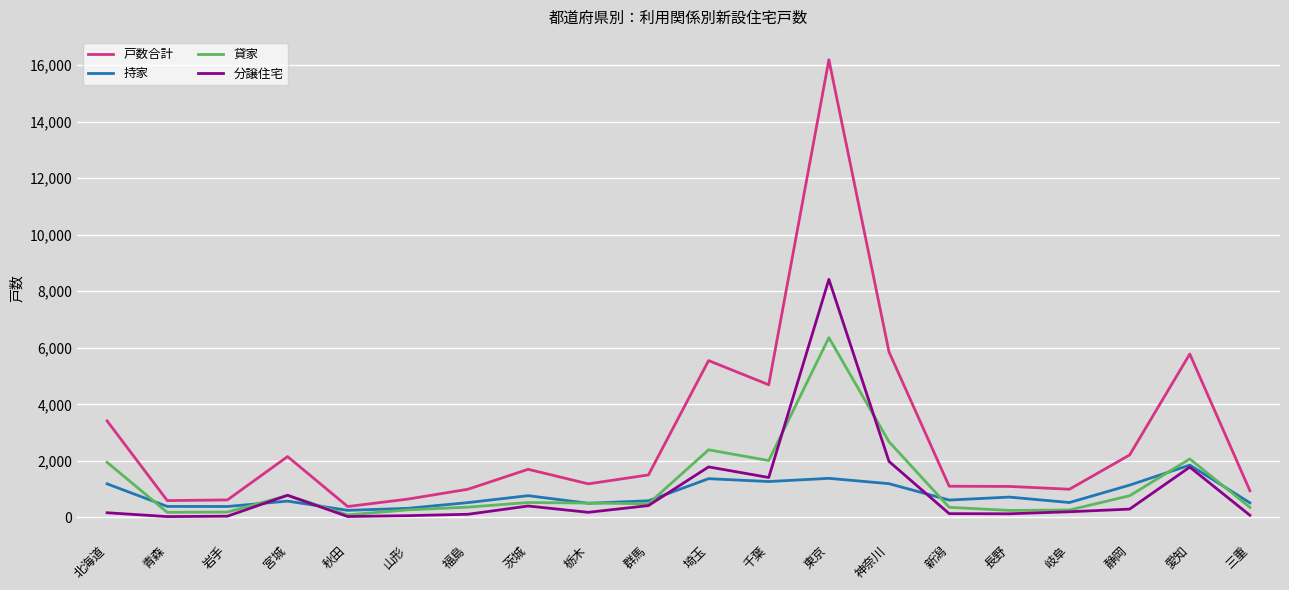

What is the sum of all 持家 values?

16049